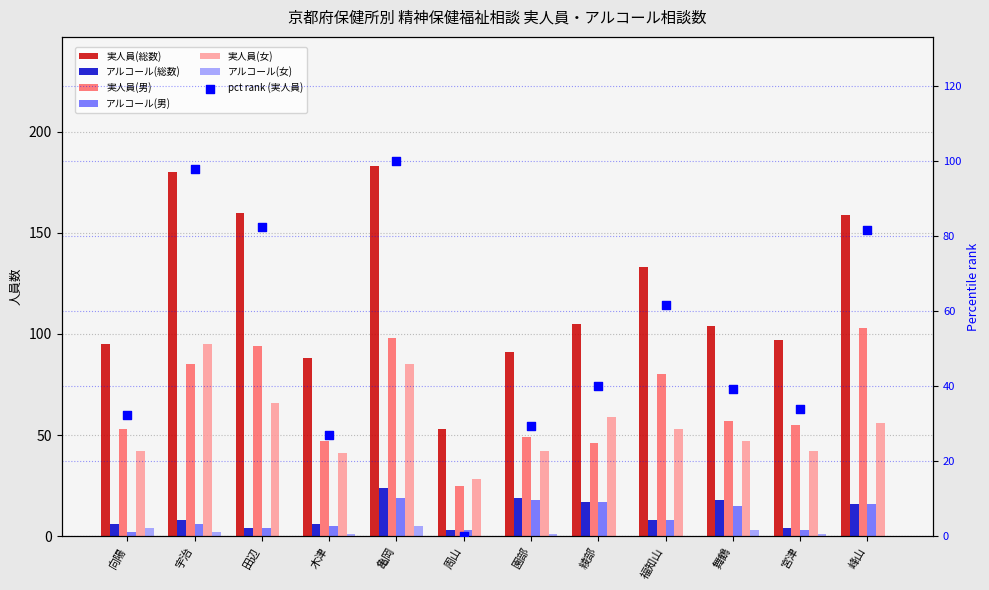

Which series reaches the minimum Y coordinate?

アルコール(女)